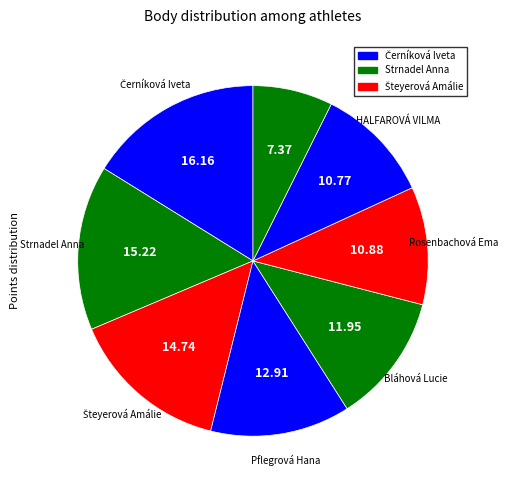

Rank the categories by value from lowest to highest.

Schiedková Anna, HALFAROVÁ VILMA, Rosenbachová Ema, Bláhová Lucie, Pflegrová Hana, Šteyerová Amálie, Strnadel Anna, Černíková Iveta